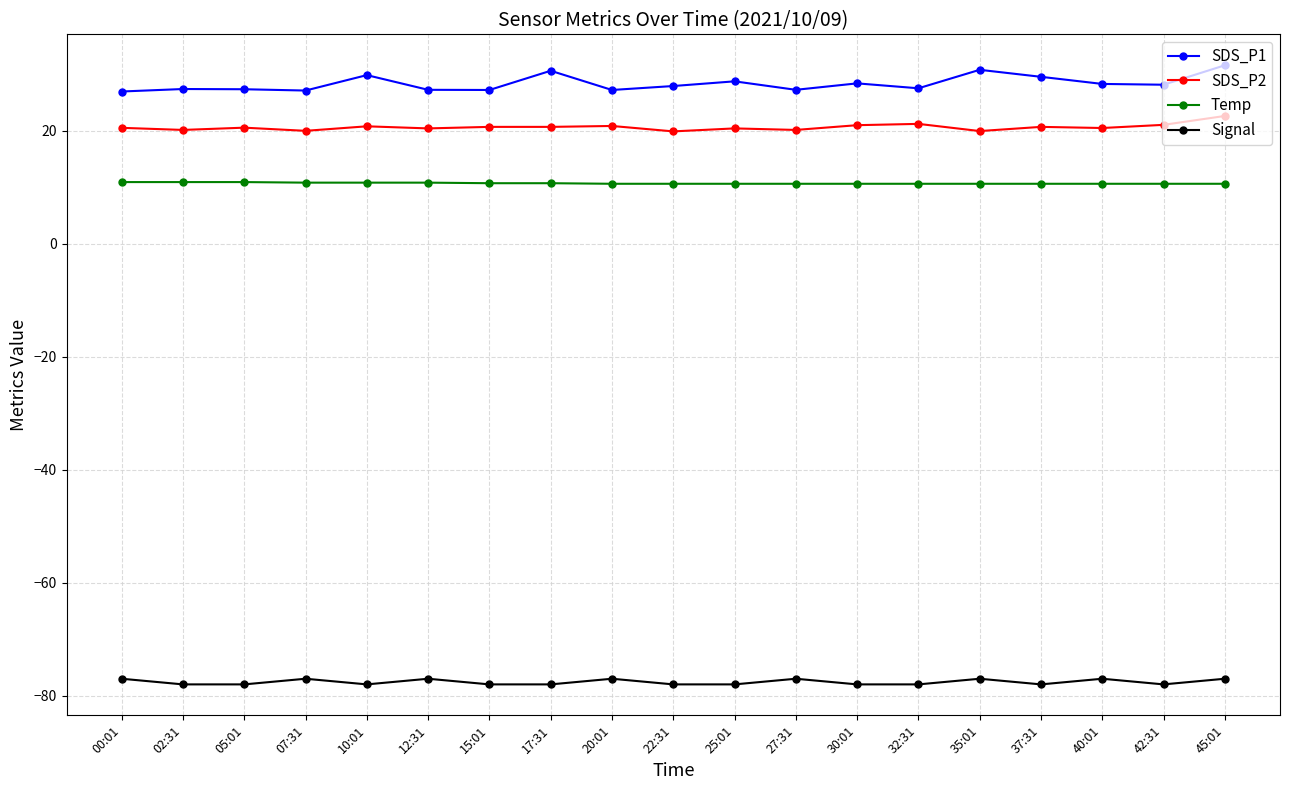

True or false: Signal has more than 1 points higher than both neighbors.

True